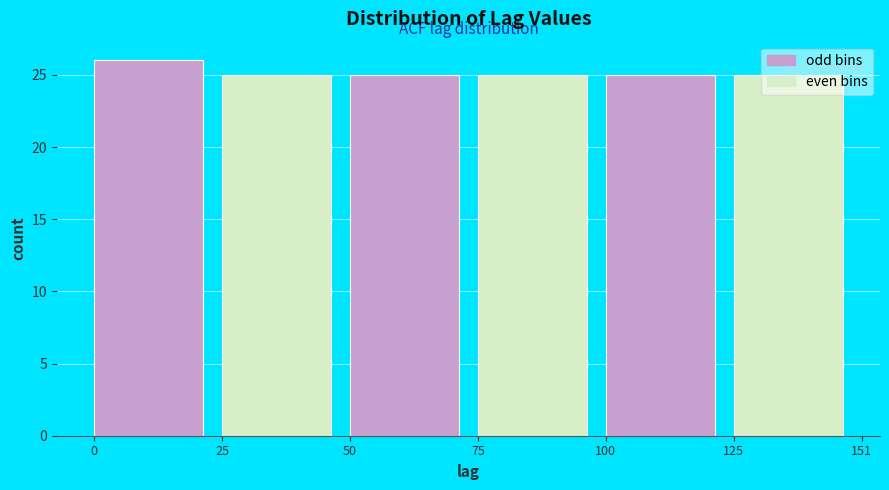

Over which range of the x-axis is the bar tallest?

0 to 25